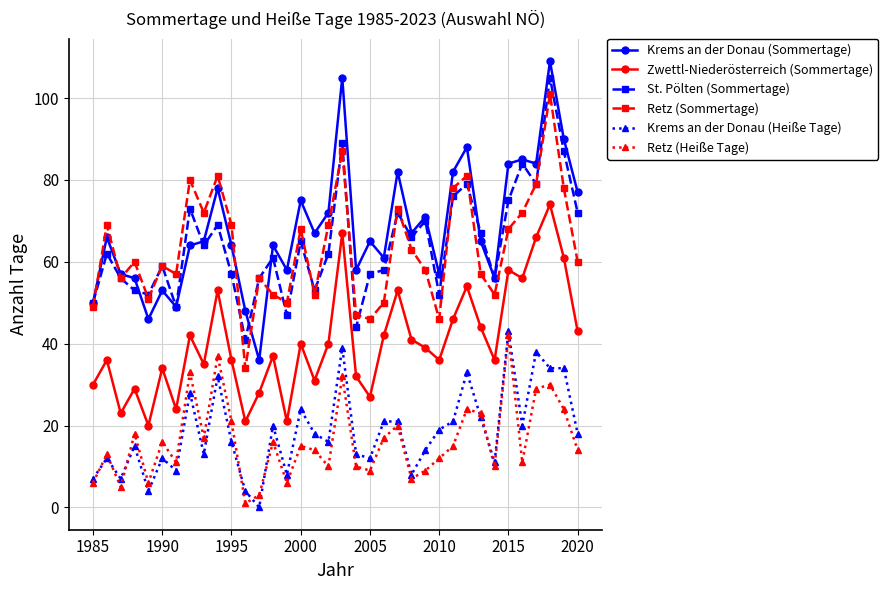

Which series has the largest range (max minus min)?

Krems an der Donau (Sommertage)